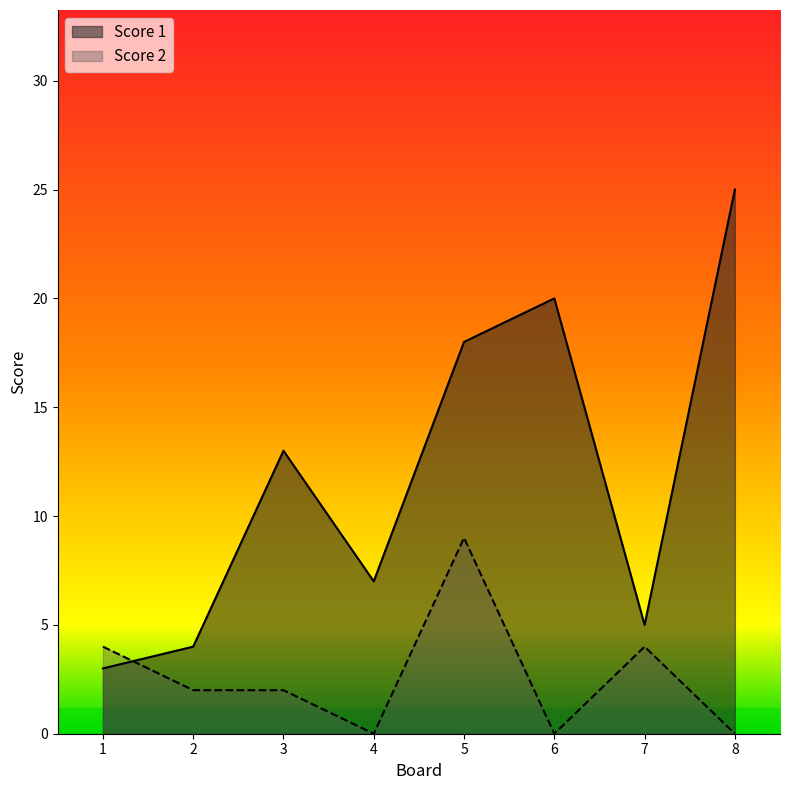

Where is the first local minimum for Score 2?

4